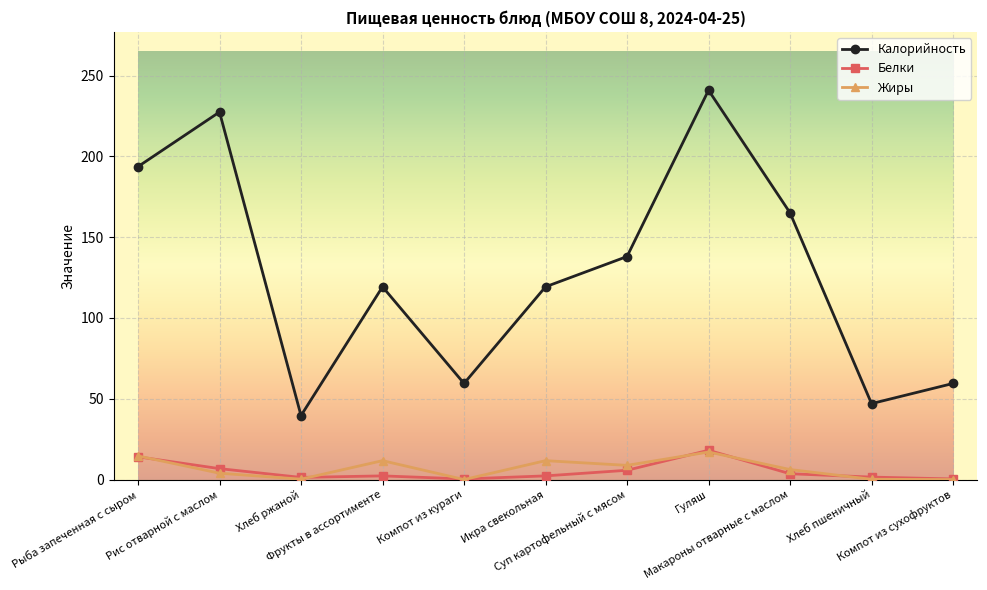

Is the value of Калорийность at Икра свекольная greater than the value of Белки at Рис отварной с маслом?

Yes